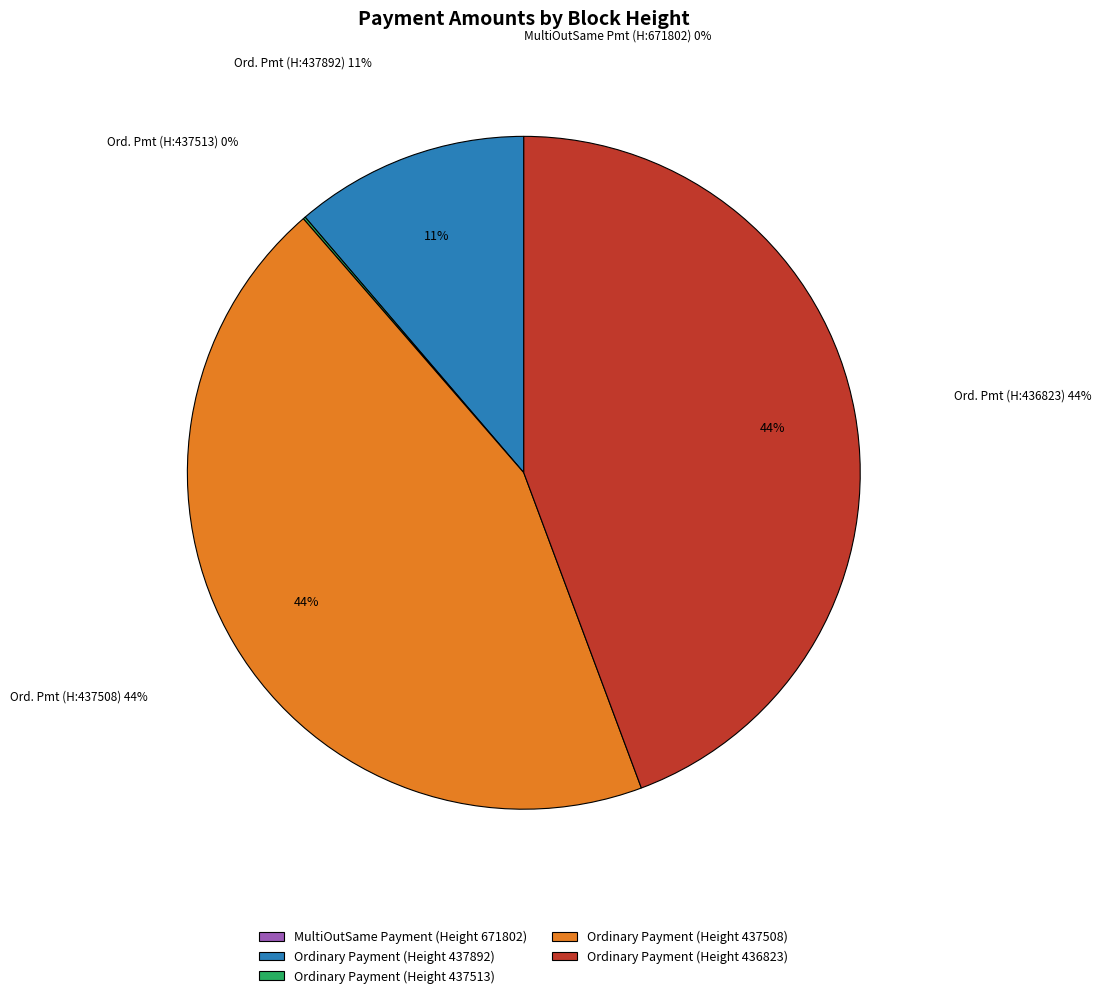

To the nearest percent, what is the average slice percentage?

20%